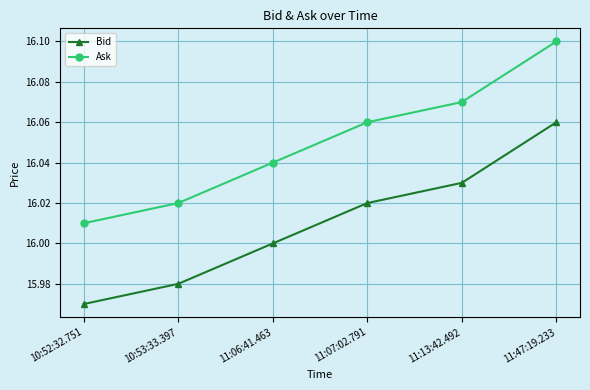

What are all the series names shown in the legend?

Bid, Ask